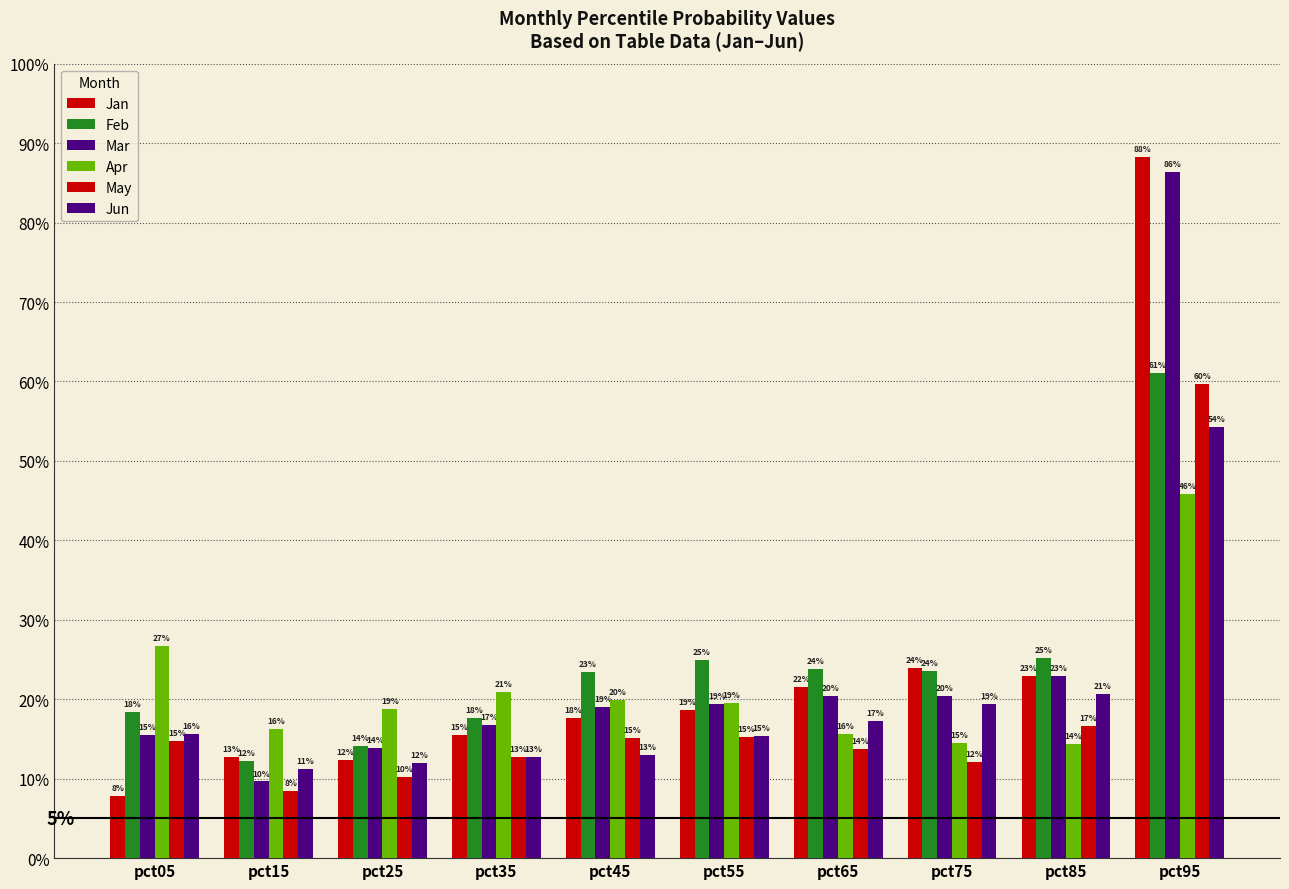

The Jun series shows 0.1 at pct25. True or false?

True